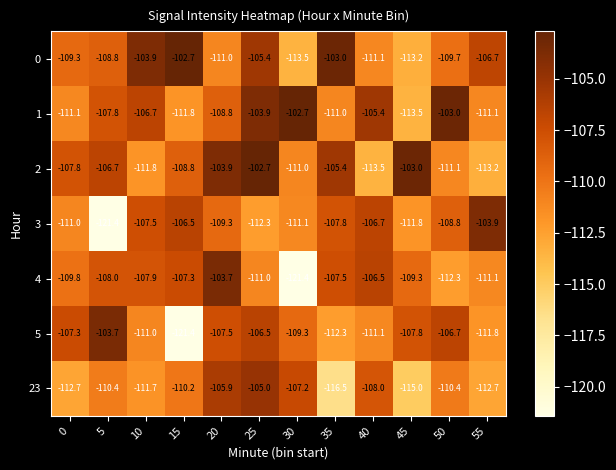

What is the difference between the highest and lowest values at 20?

7.3